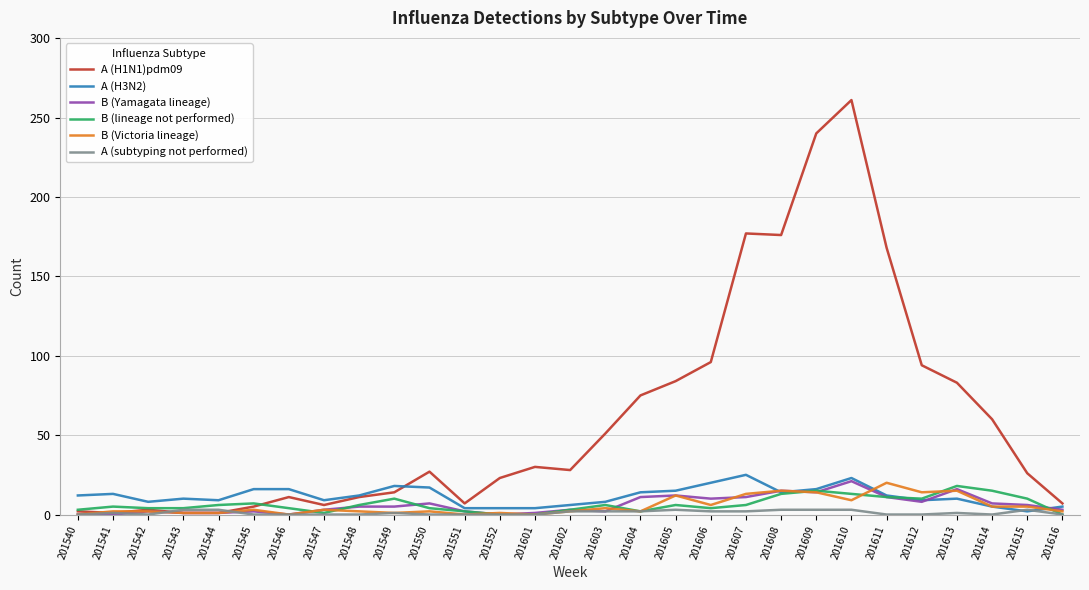

The B (Victoria lineage) series shows 1 at 201549. True or false?

True